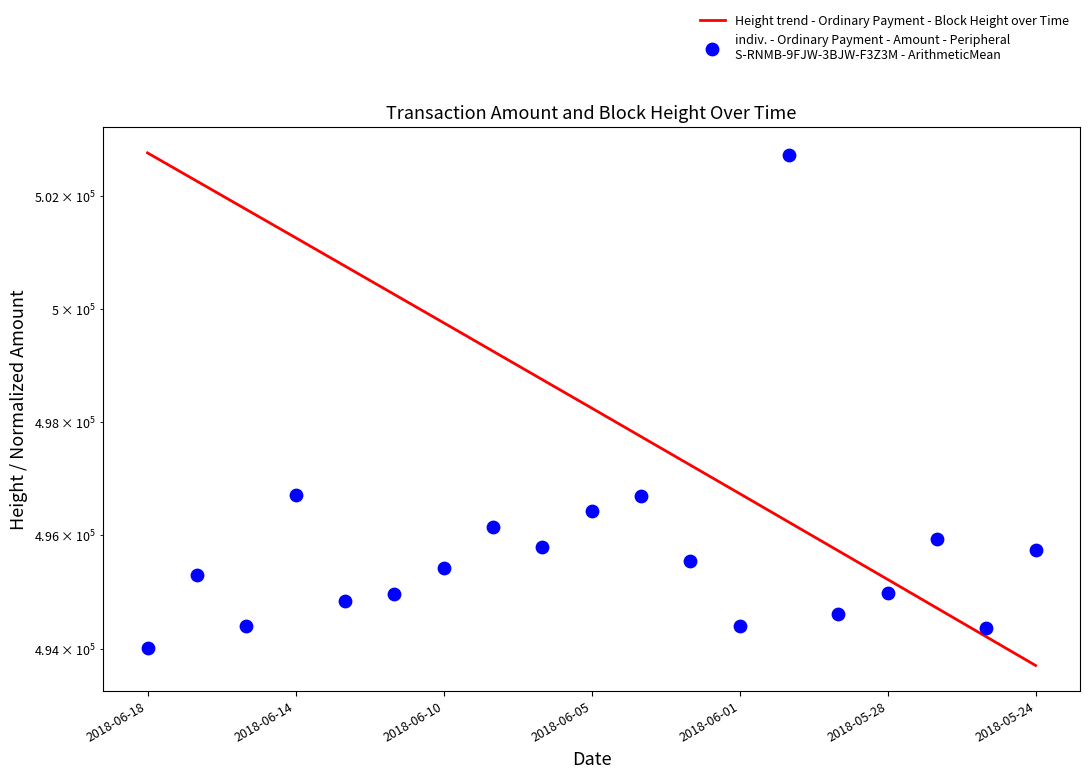

Between 2018-06-18 and 2018-06-03, which is larger?

2018-06-03